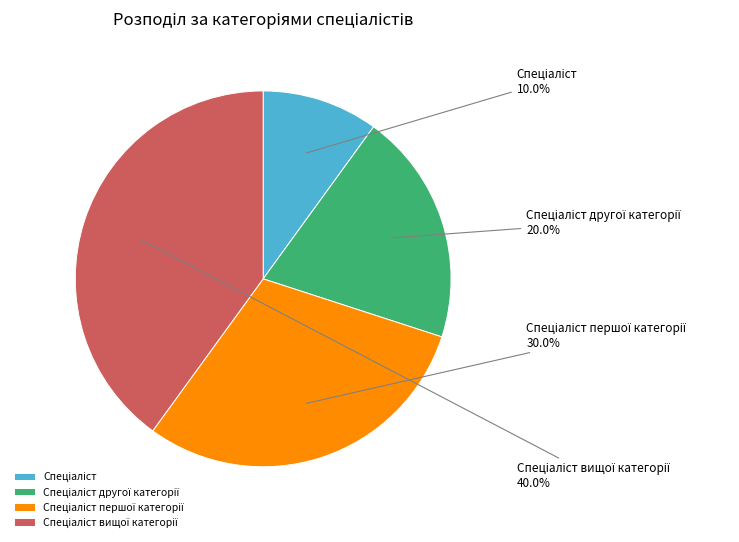

Is there any slice that represents more than half of the pie?

No